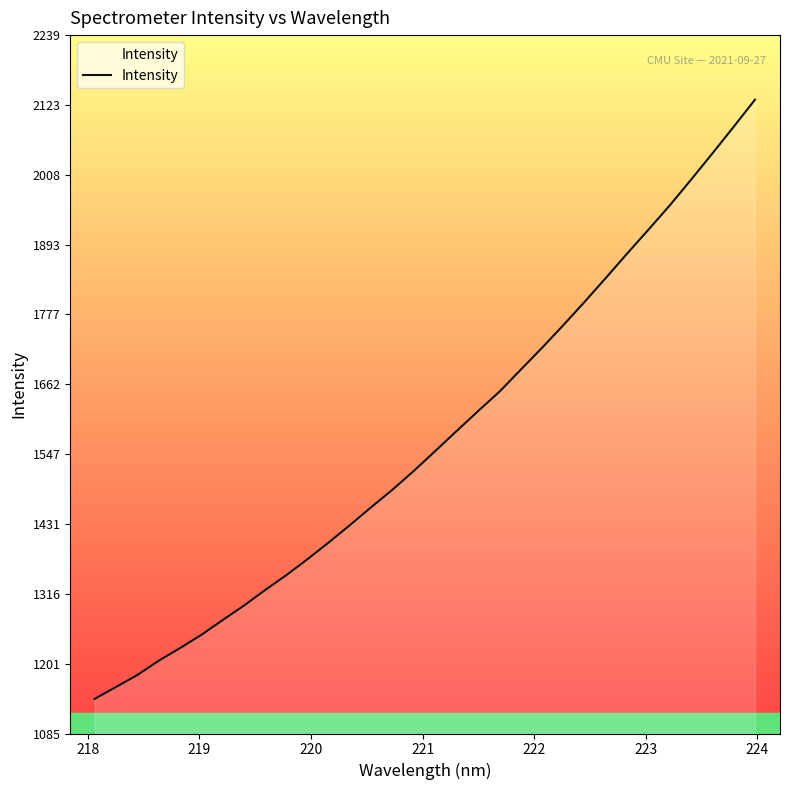

What is the maximum value shown in the chart?

2132.2